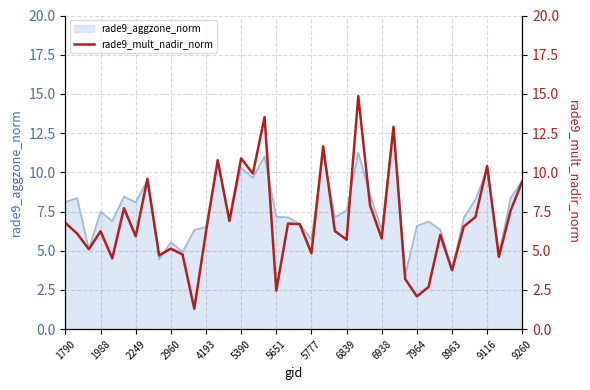

What is the difference between the maximum and minimum values?

13.6